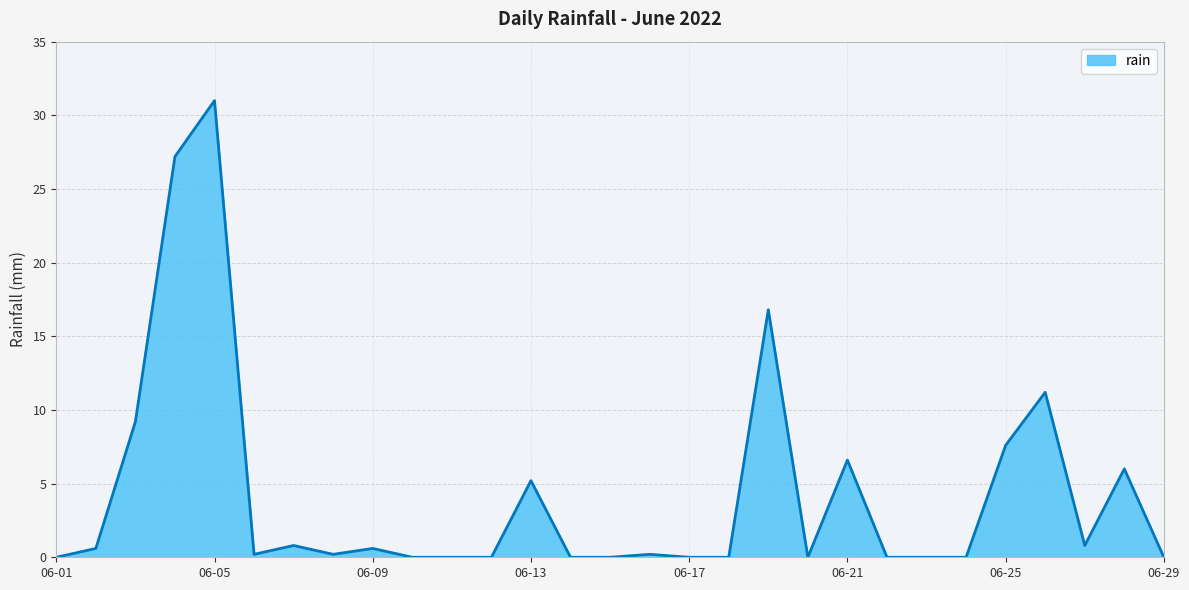

What is the difference between the maximum and minimum values?

31.0